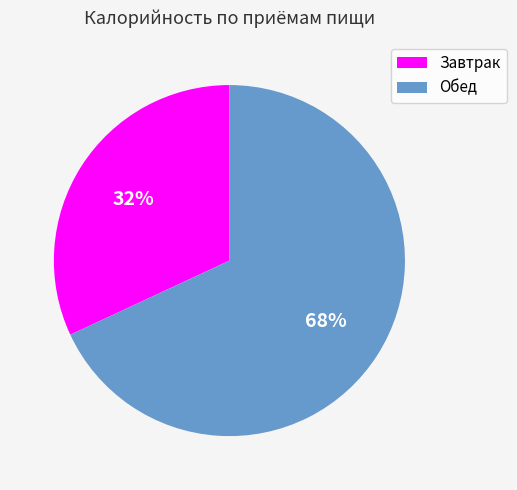

To the nearest percent, what portion does Обед represent?

68%